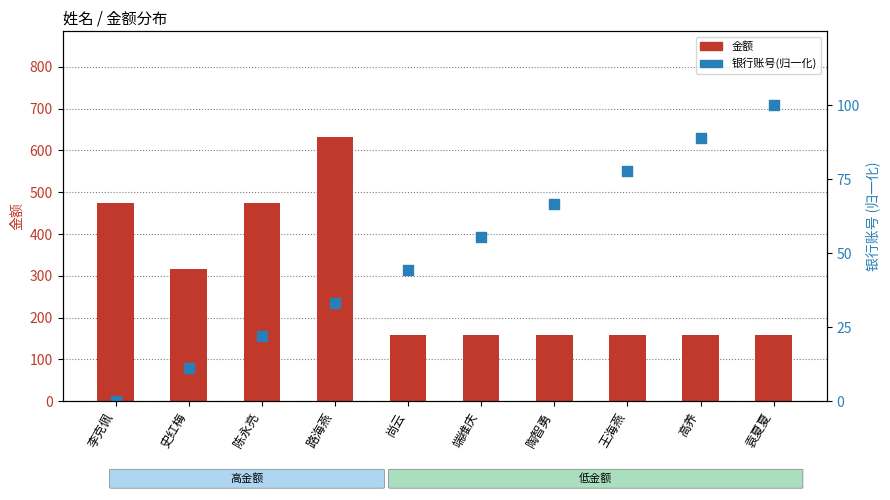

Which series reaches the maximum Y coordinate?

金额